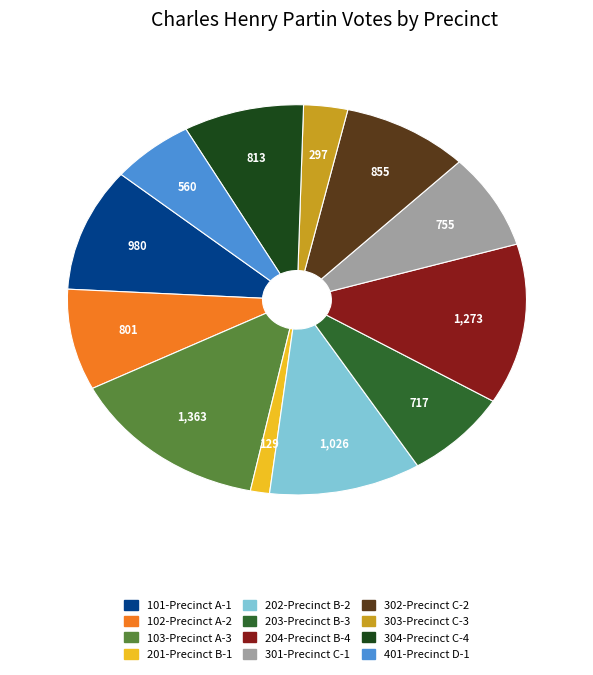

How many segments does this pie chart have?

12